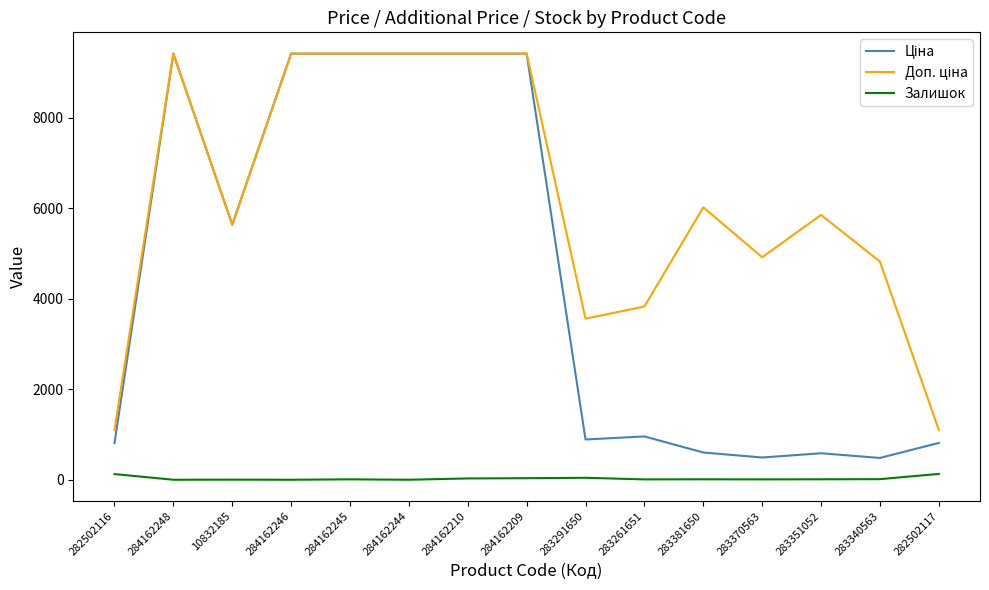

What is the difference between the highest and lowest values at 284162244?

9416.9